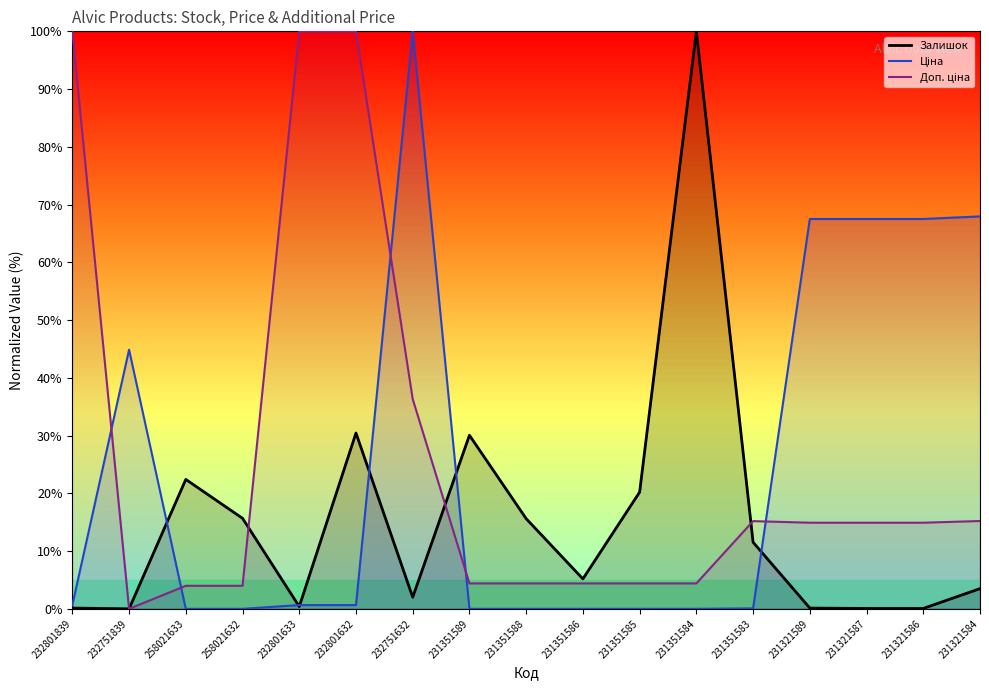

Reading right to left, extract all data points from this chart.

Залишок: 3.5	0.1	0.1	0.1	11.5	100.0	20.2	5.2	15.6	30.1	2.0	30.4	0.4	15.7	22.4	0.0	0.1
Ціна: 68.0	67.5	67.5	67.5	0.1	0.0	0.0	0.0	0.0	0.0	100.0	0.6	0.6	0.0	0.0	44.9	0.6
Доп. ціна: 15.2	14.9	14.9	14.9	15.2	4.4	4.4	4.4	4.4	4.4	36.3	100.0	100.0	4.0	4.0	0.0	100.0